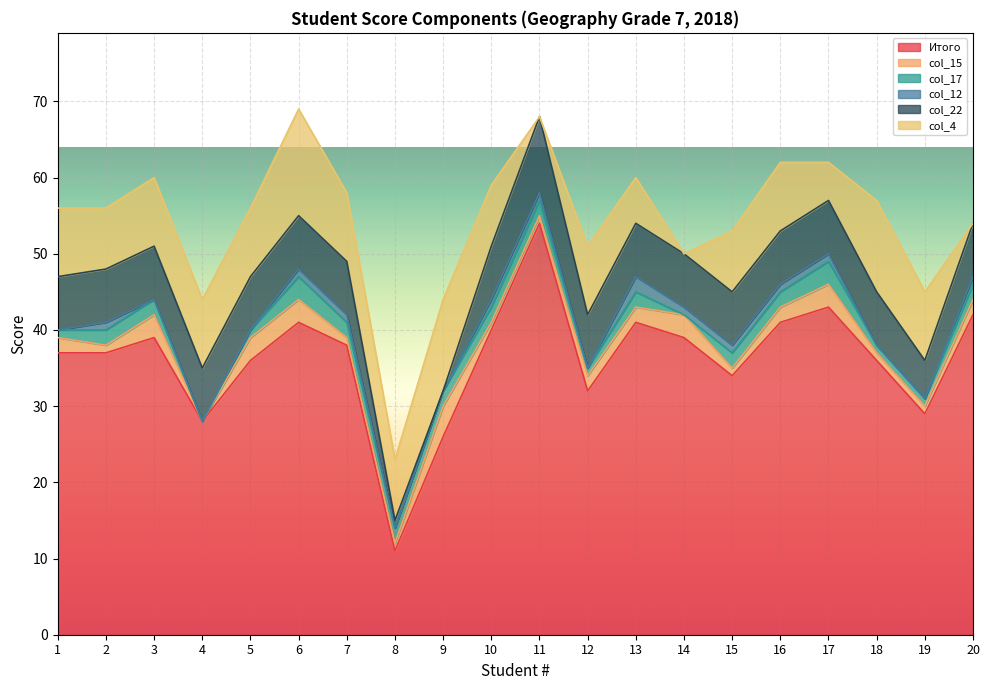

Which category has the lowest value in the Итого series?

8